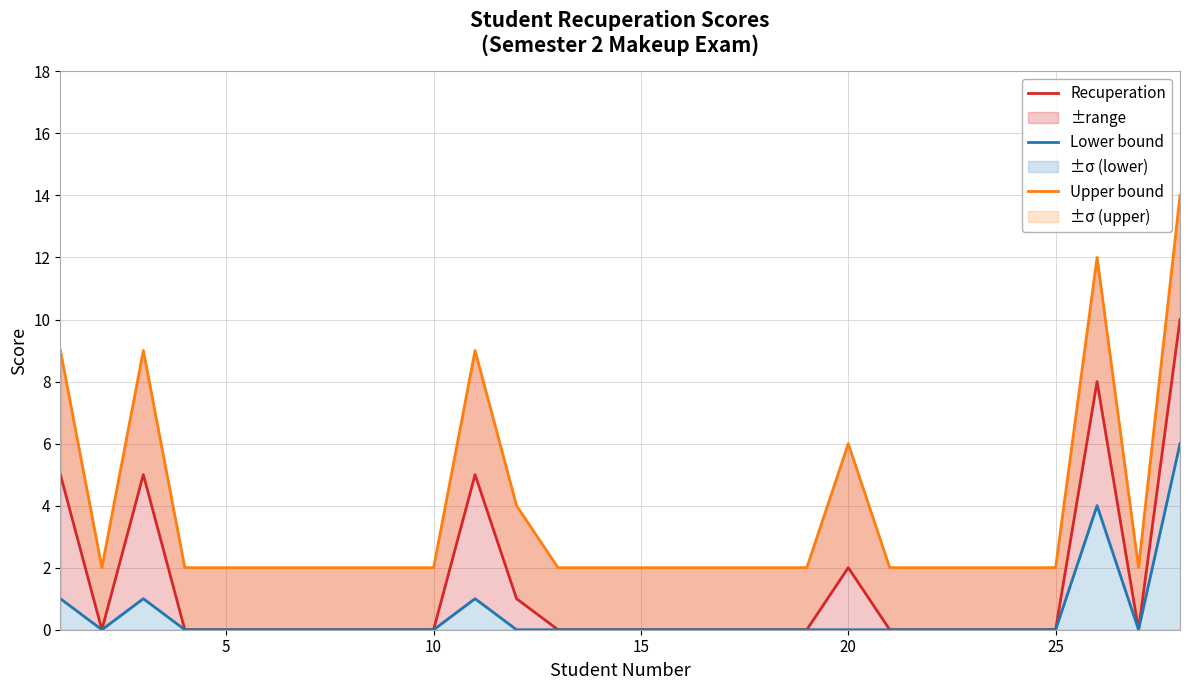

What is the difference between the second highest and minimum values in the Recuperation series?

8